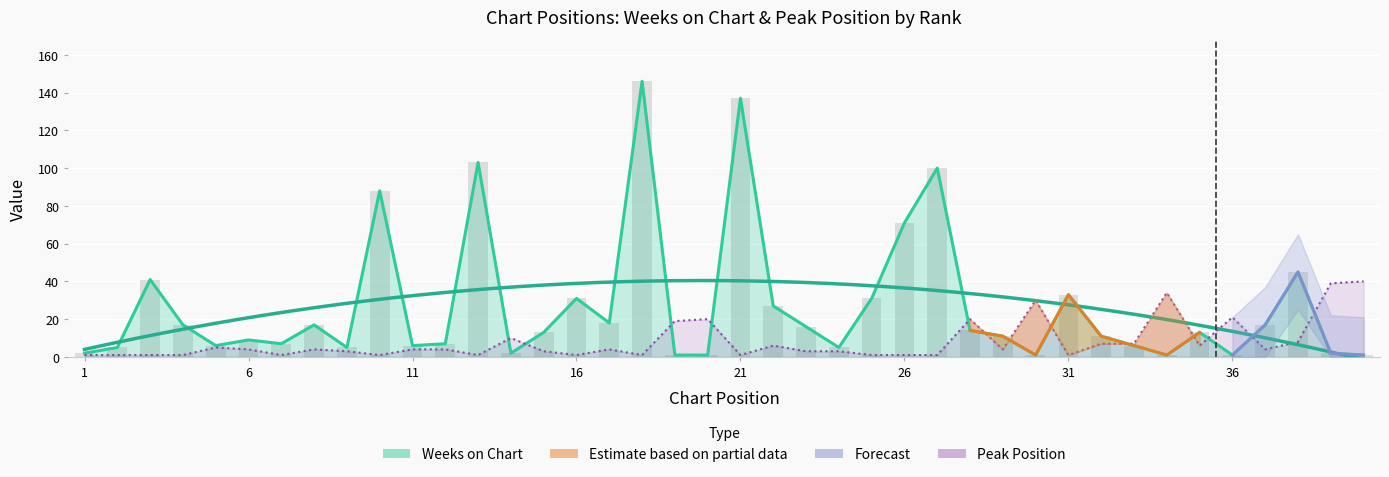

What is the average value of the Peak Position series?

8